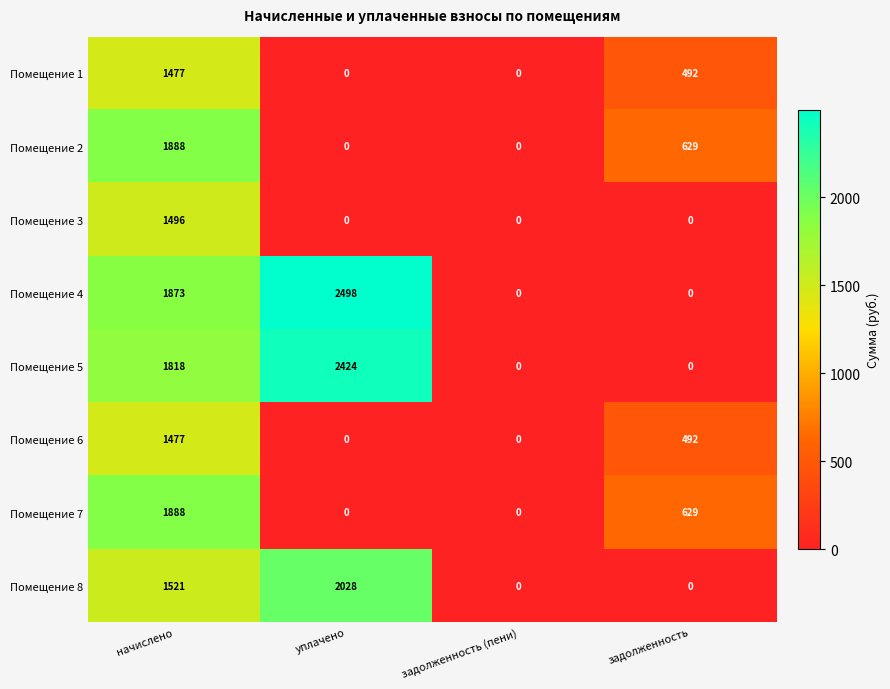

The value of Помещение 5 at задолженность (пени) is 1177. True or false?

False